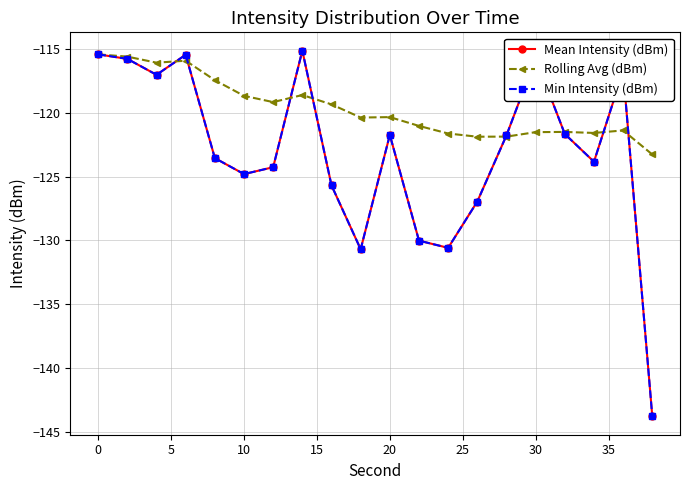

What is the difference between the second highest and minimum values in the Mean Intensity (dBm) series?

28.4